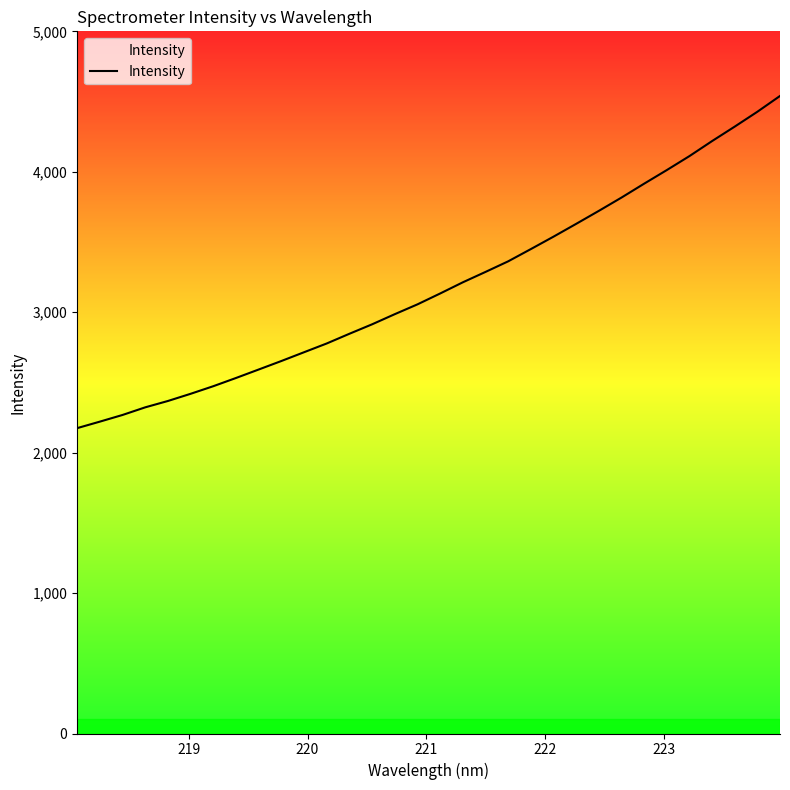

Count the number of data series in this chart.

1